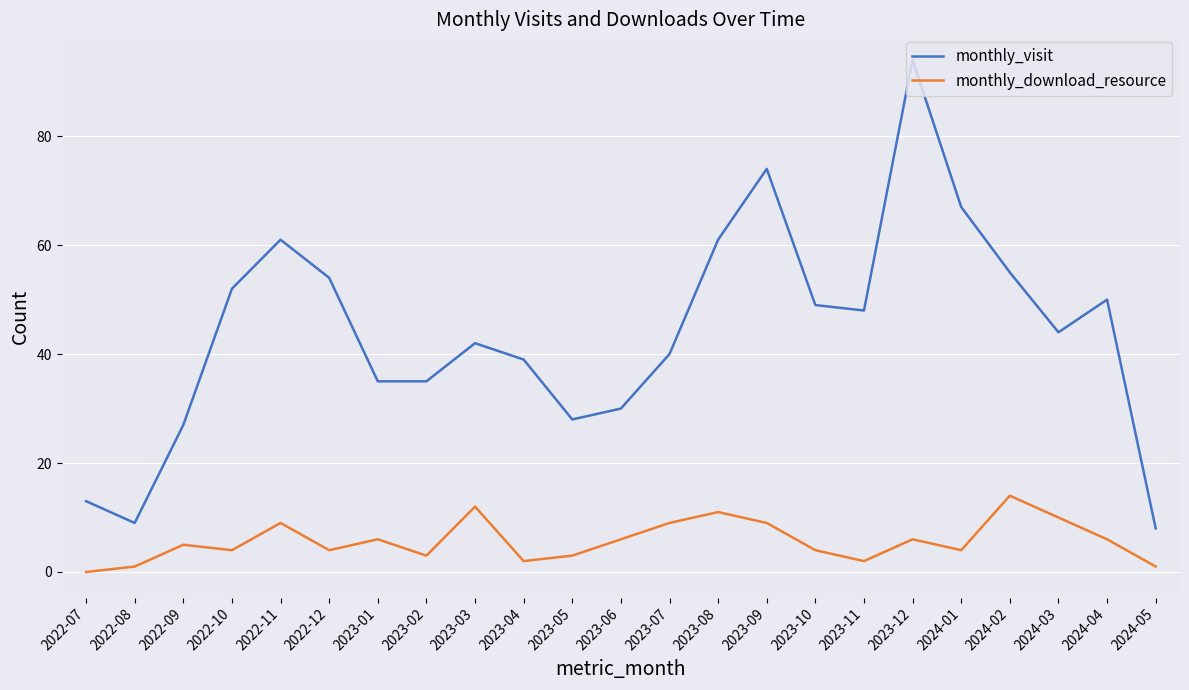

Reading left to right, what are all the values shown in this chart?

monthly_visit: 2022-07=13	2022-08=9	2022-09=27	2022-10=52	2022-11=61	2022-12=54	2023-01=35	2023-02=35	2023-03=42	2023-04=39	2023-05=28	2023-06=30	2023-07=40	2023-08=61	2023-09=74	2023-10=49	2023-11=48	2023-12=94	2024-01=67	2024-02=55	2024-03=44	2024-04=50	2024-05=8
monthly_download_resource: 2022-07=0	2022-08=1	2022-09=5	2022-10=4	2022-11=9	2022-12=4	2023-01=6	2023-02=3	2023-03=12	2023-04=2	2023-05=3	2023-06=6	2023-07=9	2023-08=11	2023-09=9	2023-10=4	2023-11=2	2023-12=6	2024-01=4	2024-02=14	2024-03=10	2024-04=6	2024-05=1